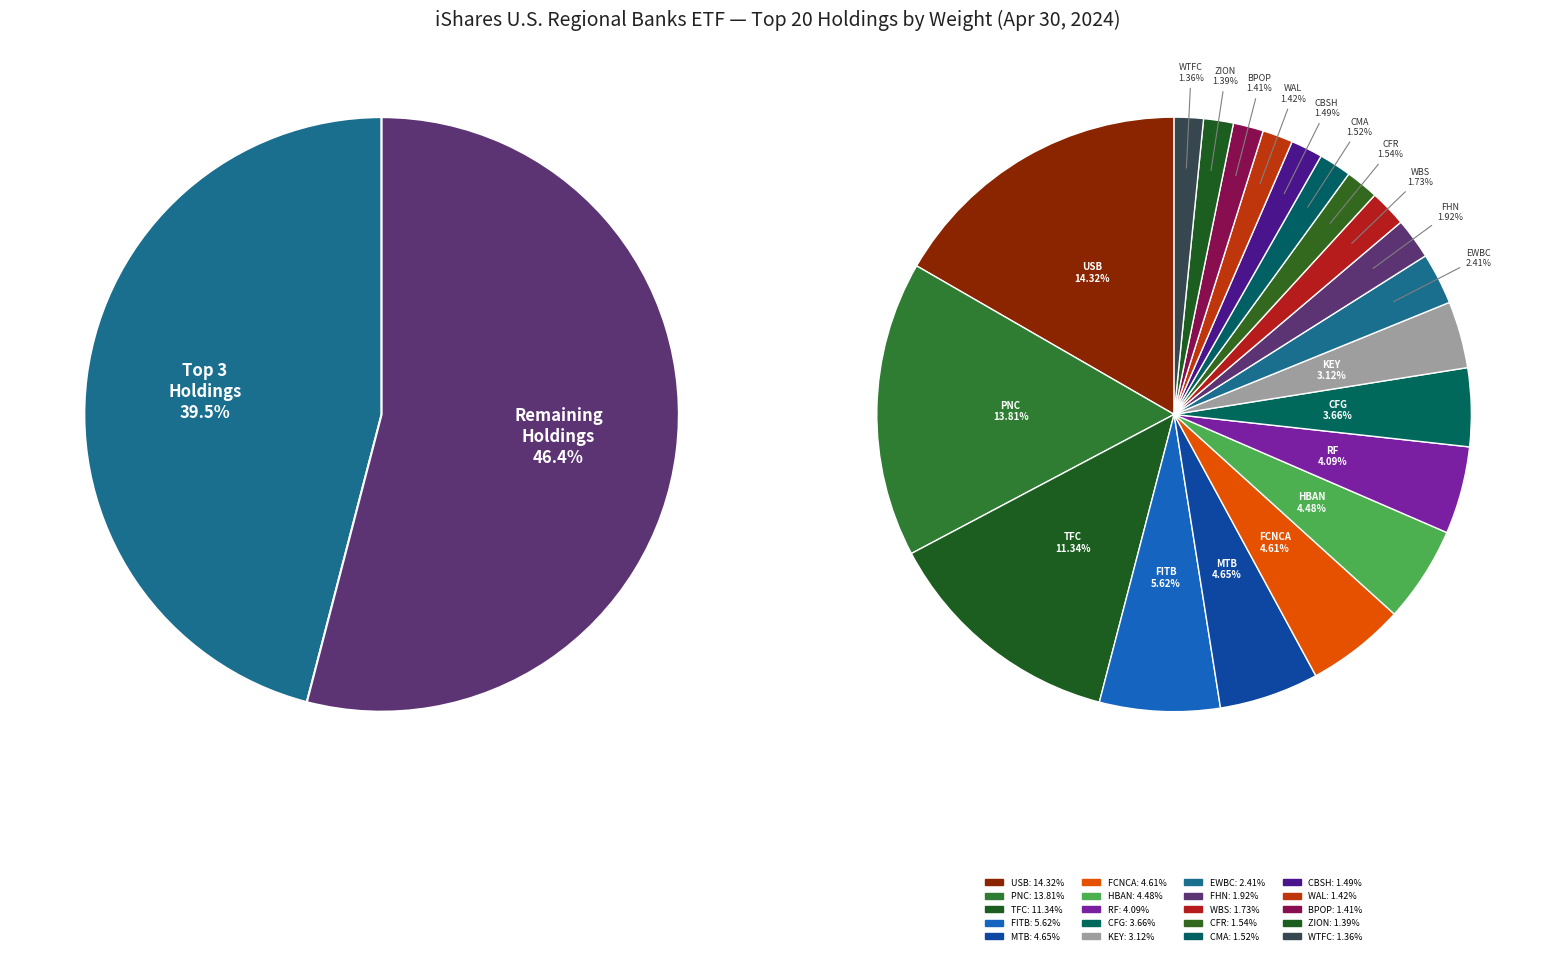

True or false: CBSH accounts for 1% of the total.

False